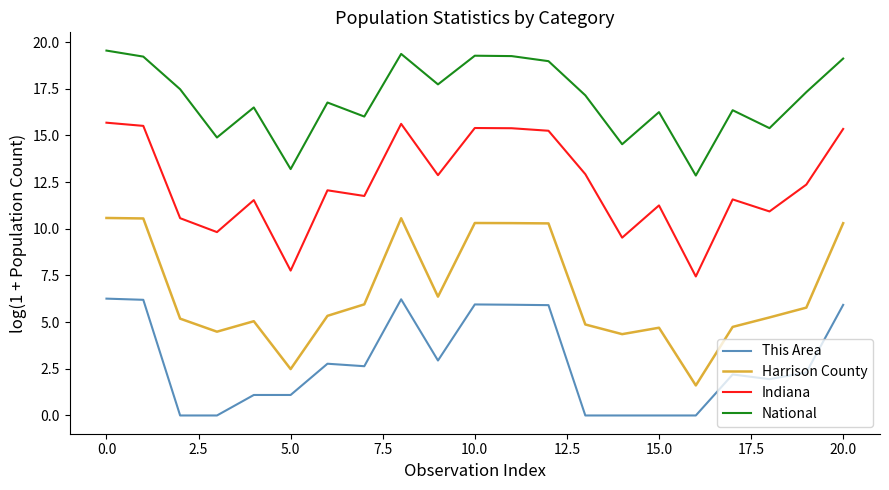

Which series has the largest total across all categories?

National